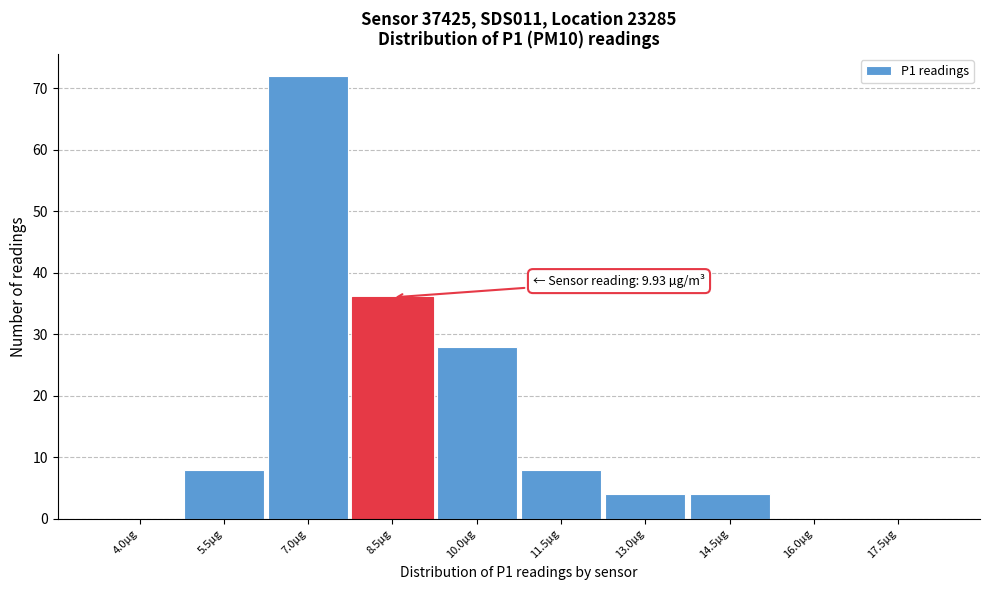

Reading right to left, what are all the values shown in this chart?

17.5µg=0	16.0µg=0	14.5µg=4	13.0µg=4	11.5µg=8	10.0µg=28	8.5µg=36	7.0µg=72	5.5µg=8	4.0µg=0